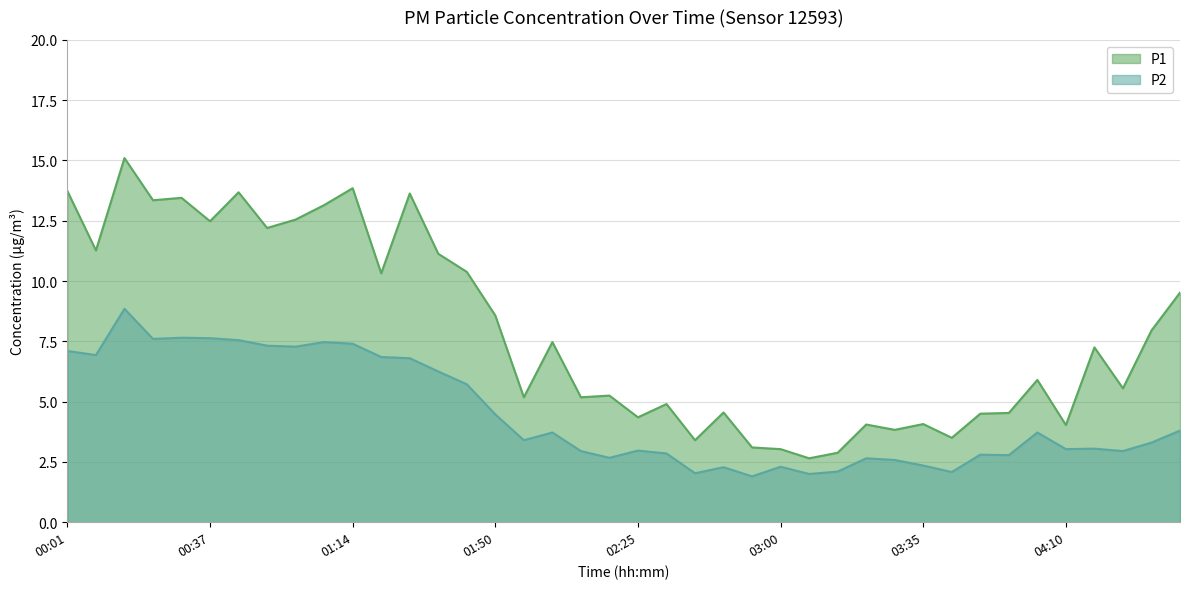

What is the value of the P1 point at the 40th from the left?

9.5